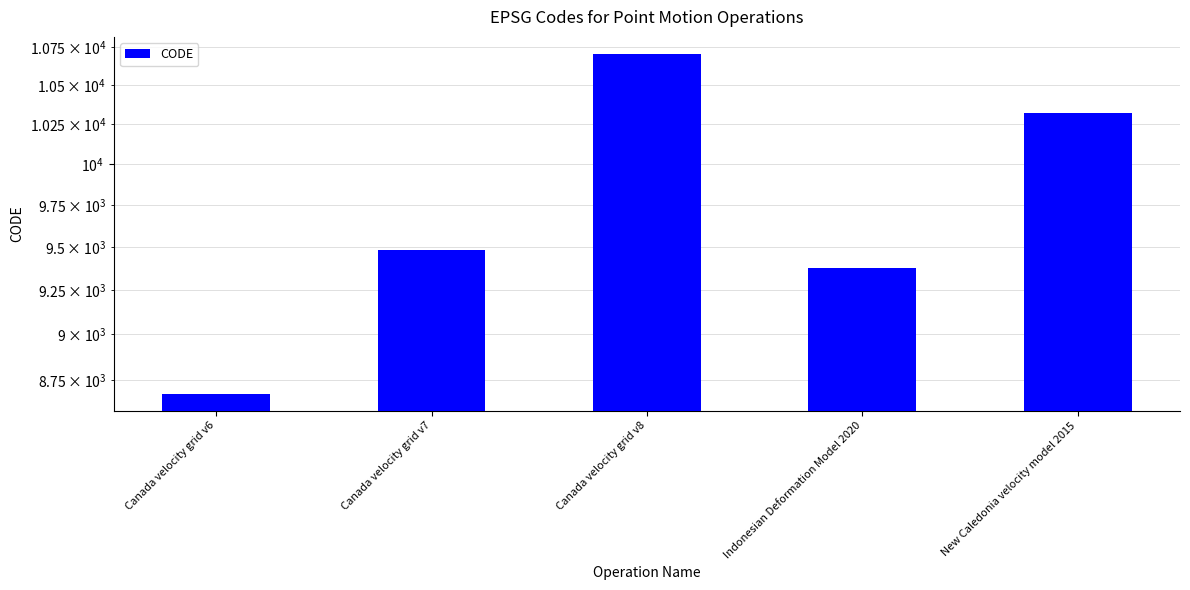

List the labels in order of value, smallest first.

Canada velocity grid v6, Indonesian Deformation Model 2020, Canada velocity grid v7, New Caledonia velocity model 2015, Canada velocity grid v8